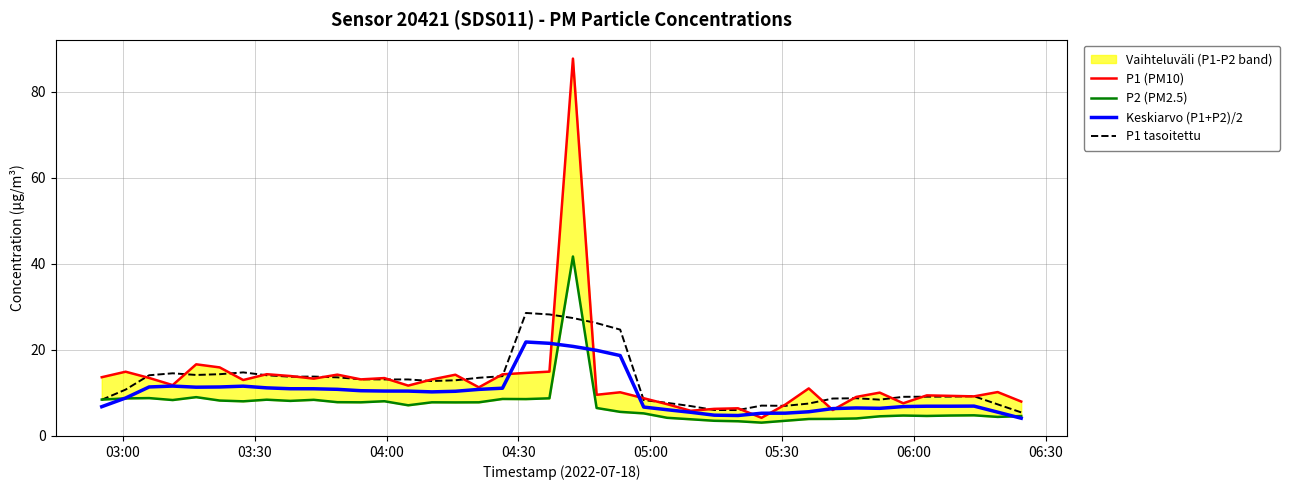

At which category does Keskiarvo (P1+P2)/2 reach its first local peak?

04:30